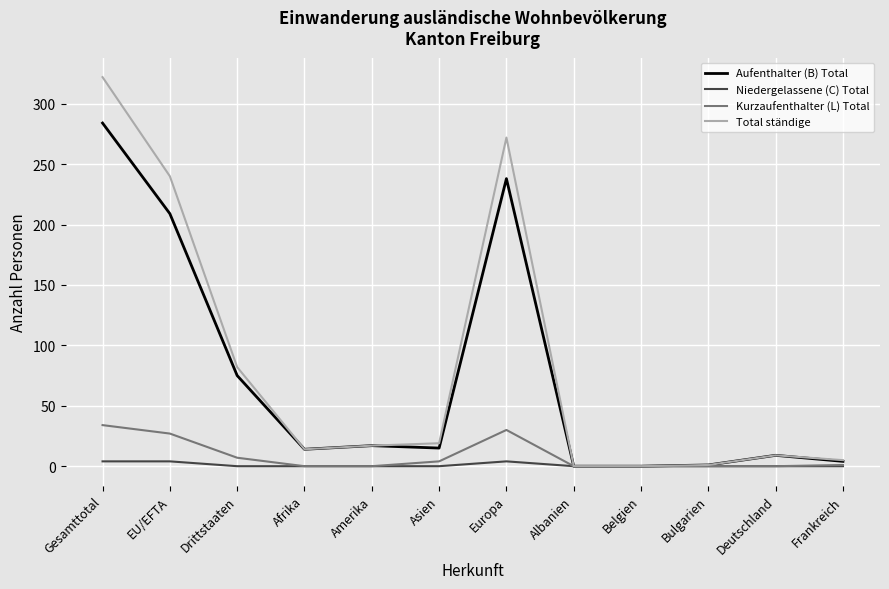

Which series has the widest spread of values?

Total ständige